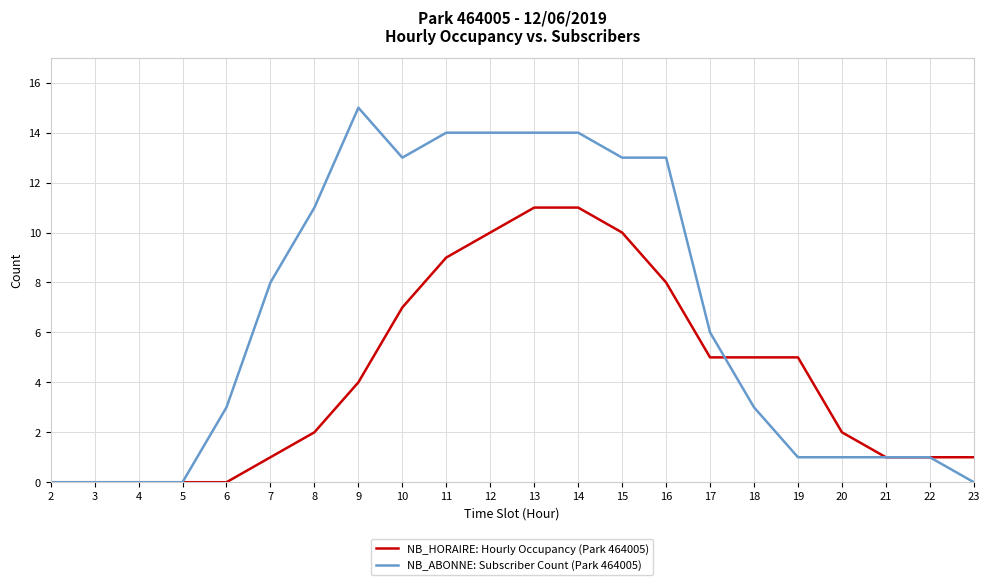

True or false: NB_ABONNE: Subscriber Count (Park 464005) has more than 0 interior local peaks.

True